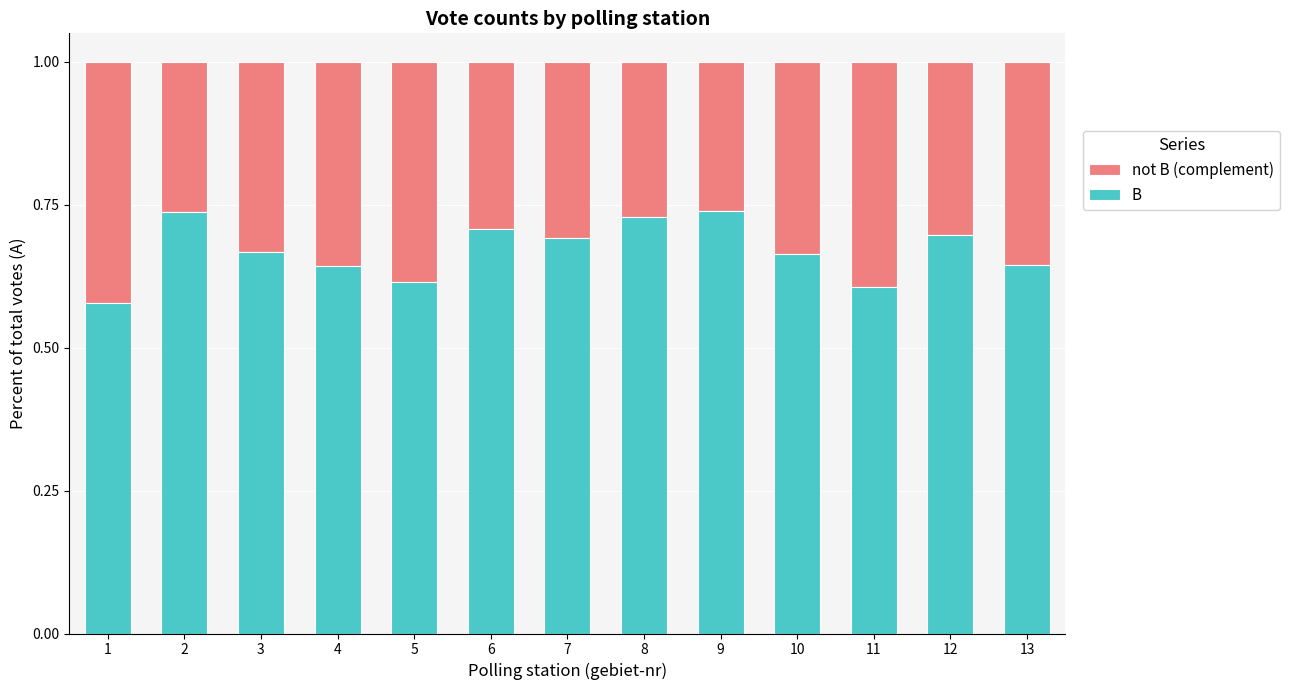

Is it true that B equals 0.7 at 3?

True